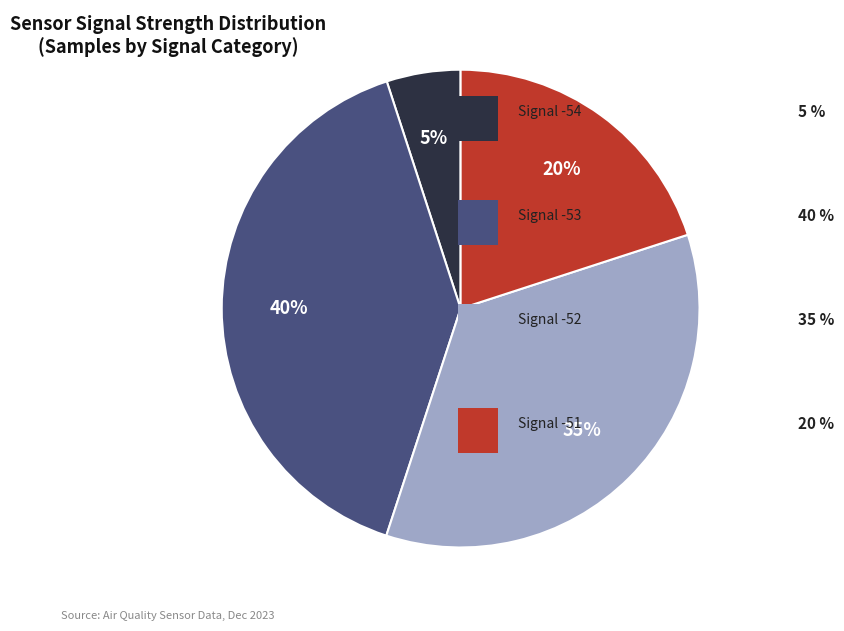

Is there any slice that represents more than half of the pie?

No